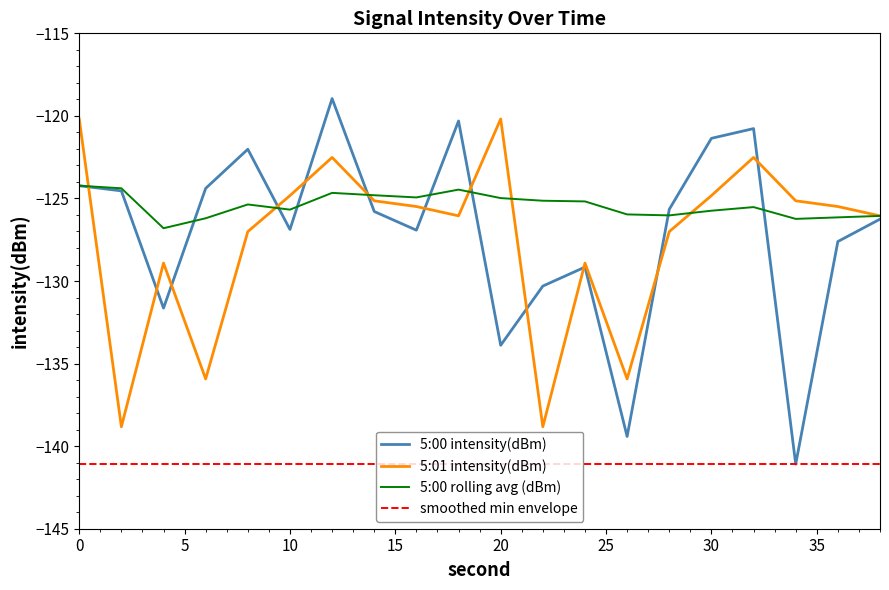

Rank the series by their maximum value, from lowest to highest.

smoothed min envelope, 5:00 rolling avg (dBm), 5:01 intensity(dBm), 5:00 intensity(dBm)